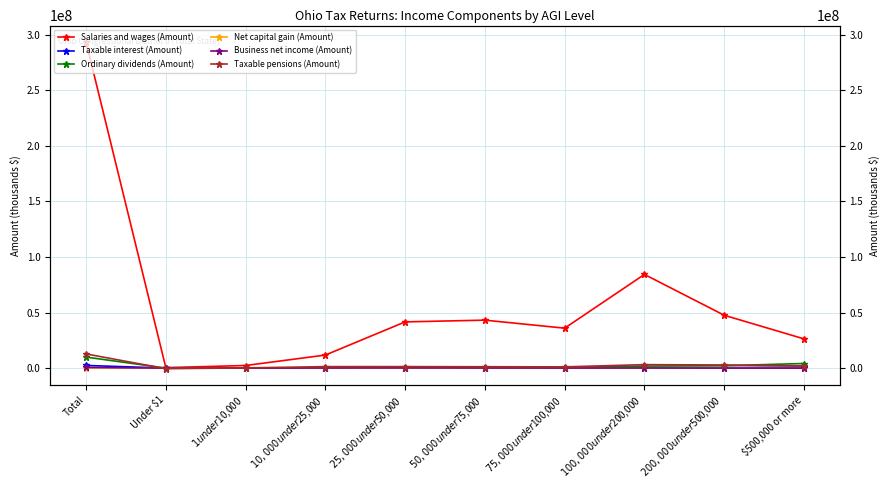

How many series are shown in this chart?

6